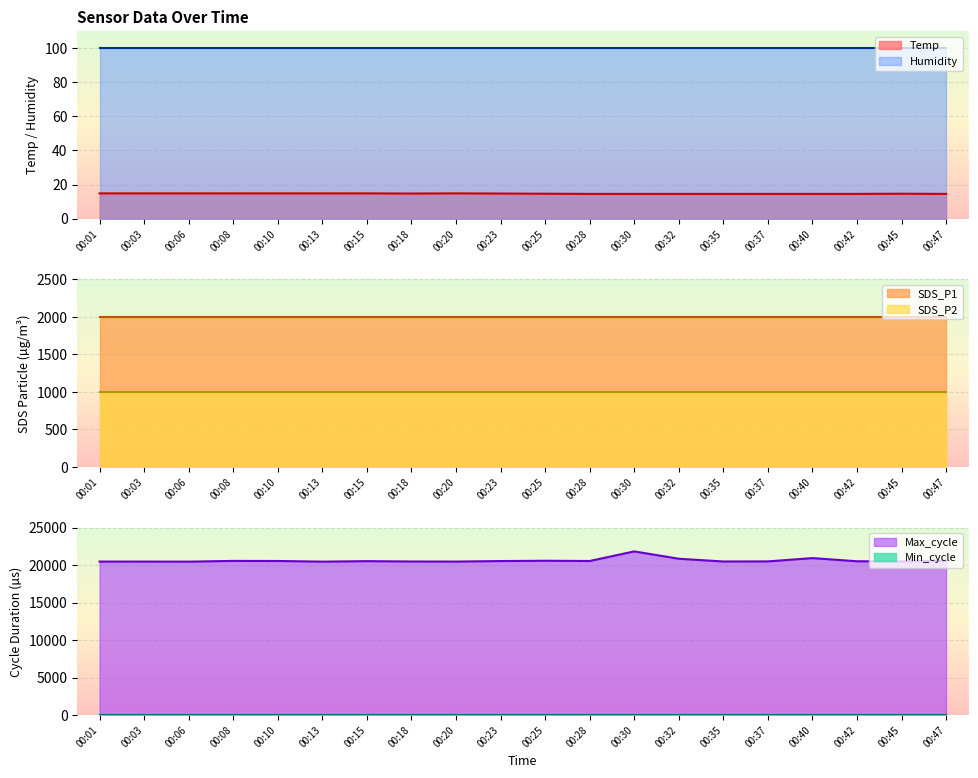

Which has a higher value, 00:23 or 00:18?

00:23